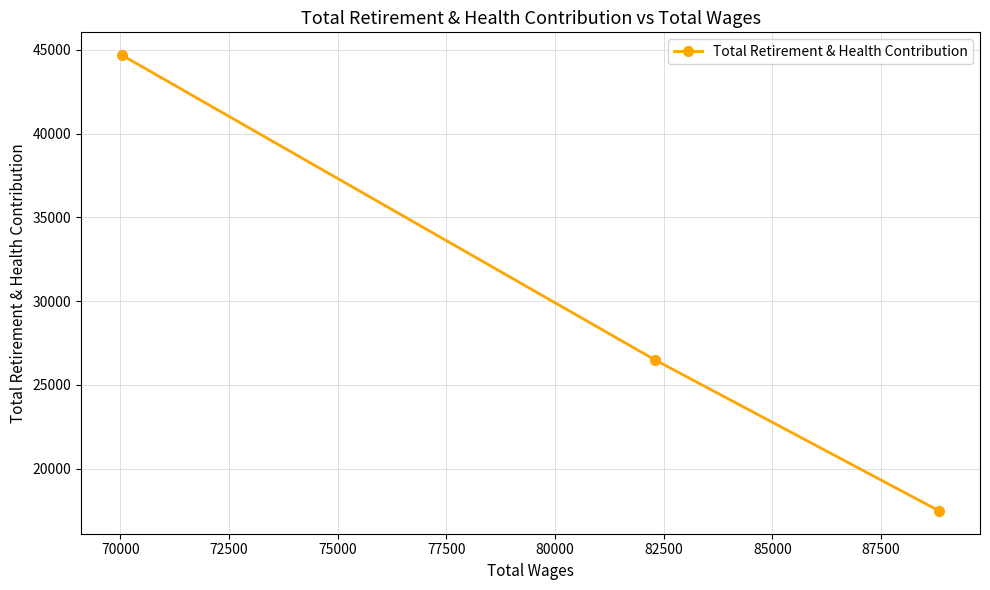

What is the difference between the maximum and second lowest values?

18197